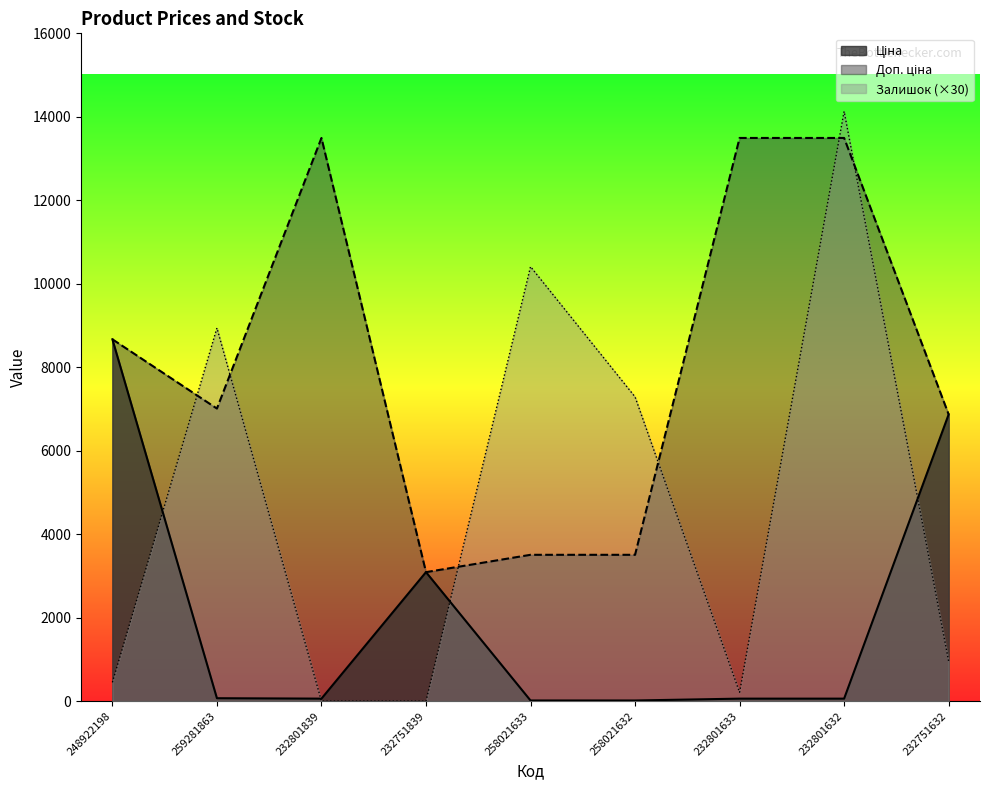

Is it true that Ціна equals 1816.6 at 232751839?

False